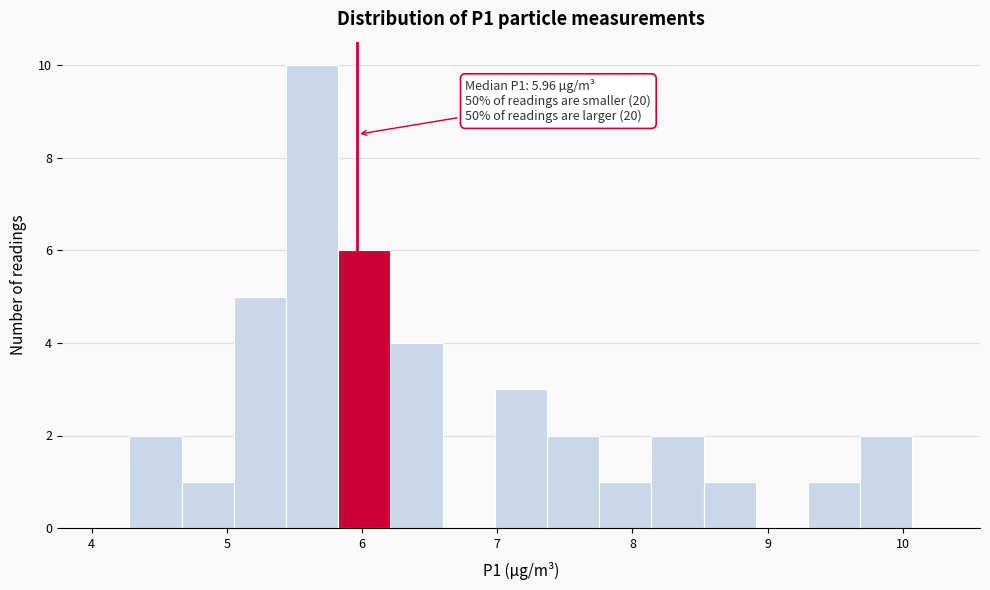

Around what value on the x-axis is the tallest bar? Give the approximate position of its centre, as read against the axis.

5.6